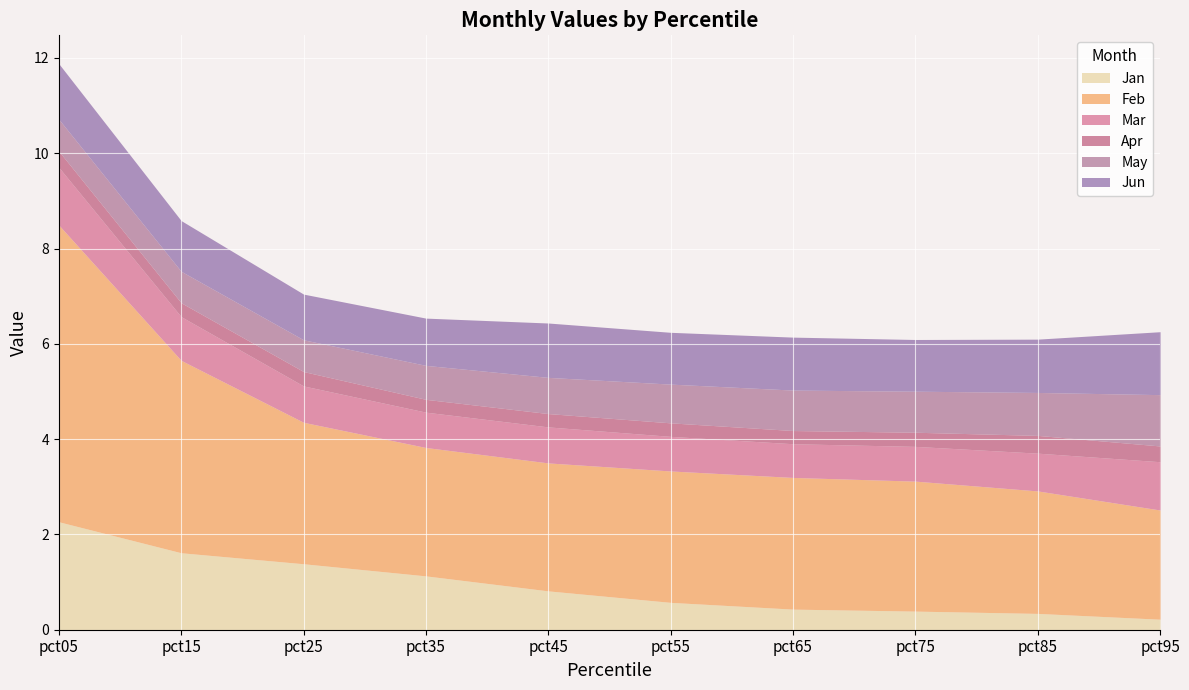

The value of May at pct95 is 1.1. True or false?

True